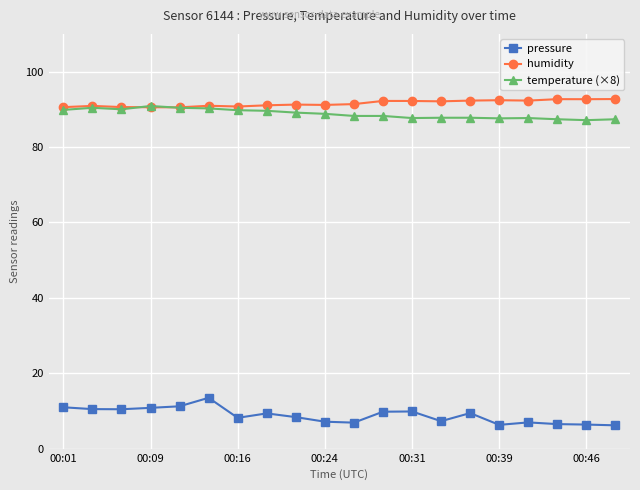

Which series has the widest spread of values?

pressure